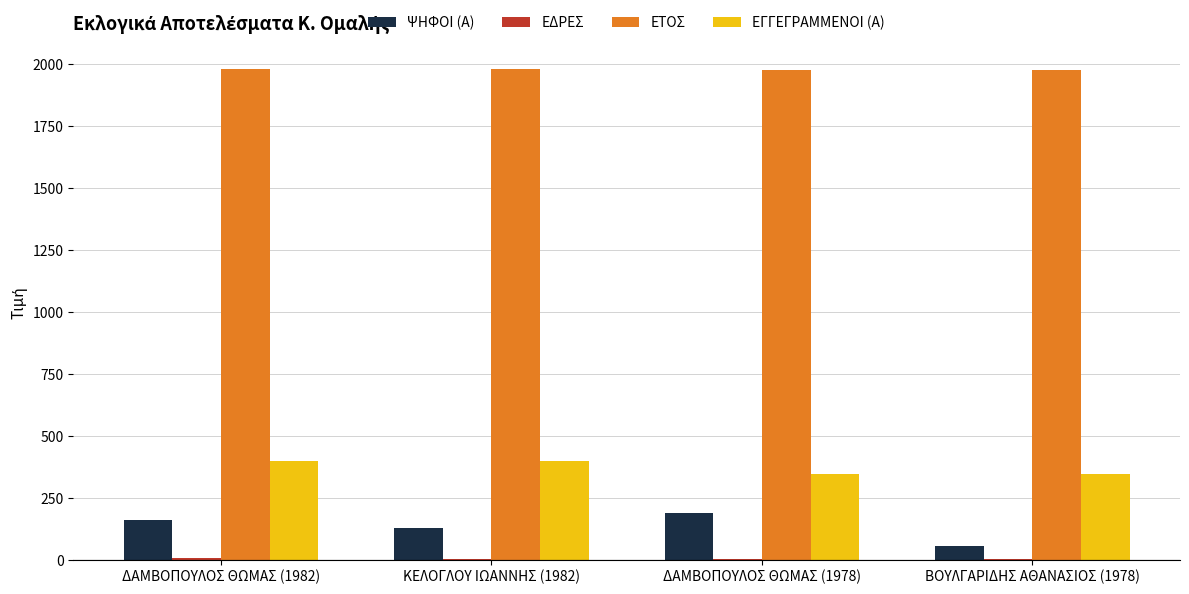

Which series has the largest total across all categories?

ΕΤΟΣ